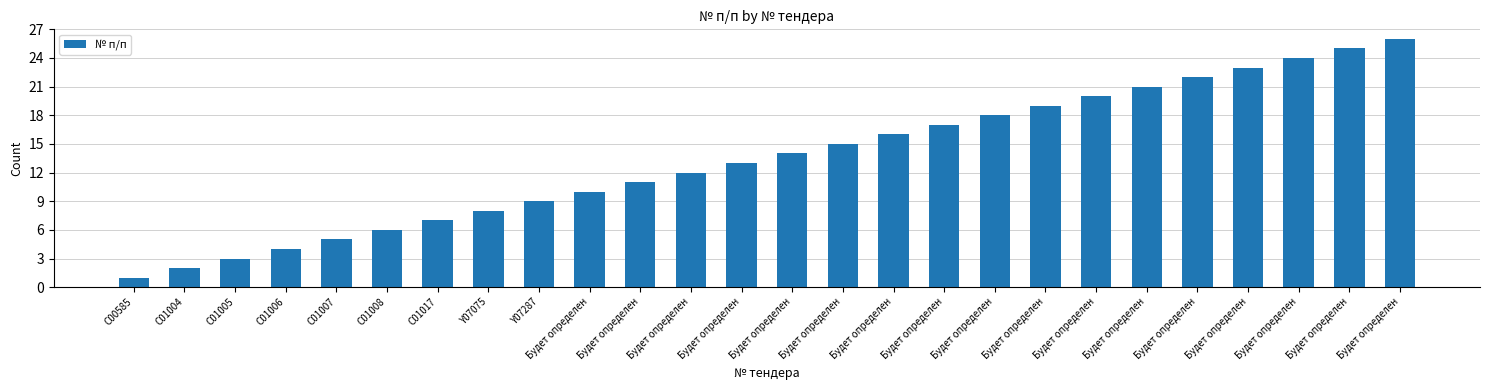

Reading left to right, list all the values displayed in this chart.

1	2	3	4	5	6	7	8	9	10	11	12	13	14	15	16	17	18	19	20	21	22	23	24	25	26